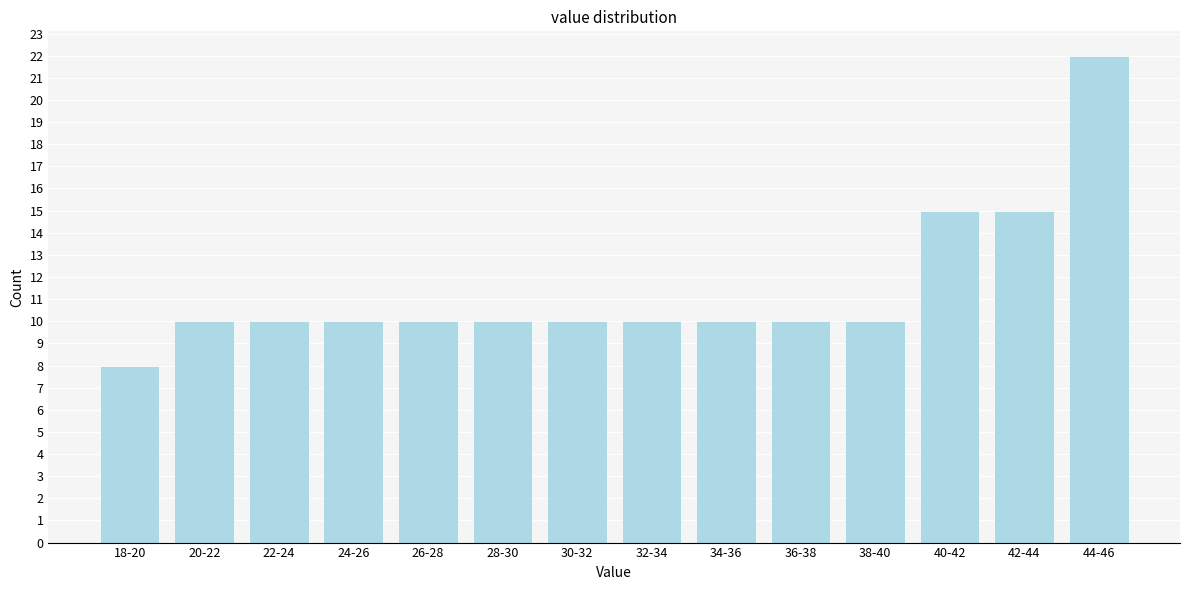

Reading left to right, list all the values displayed in this chart.

18-20=8	20-22=10	22-24=10	24-26=10	26-28=10	28-30=10	30-32=10	32-34=10	34-36=10	36-38=10	38-40=10	40-42=15	42-44=15	44-46=22